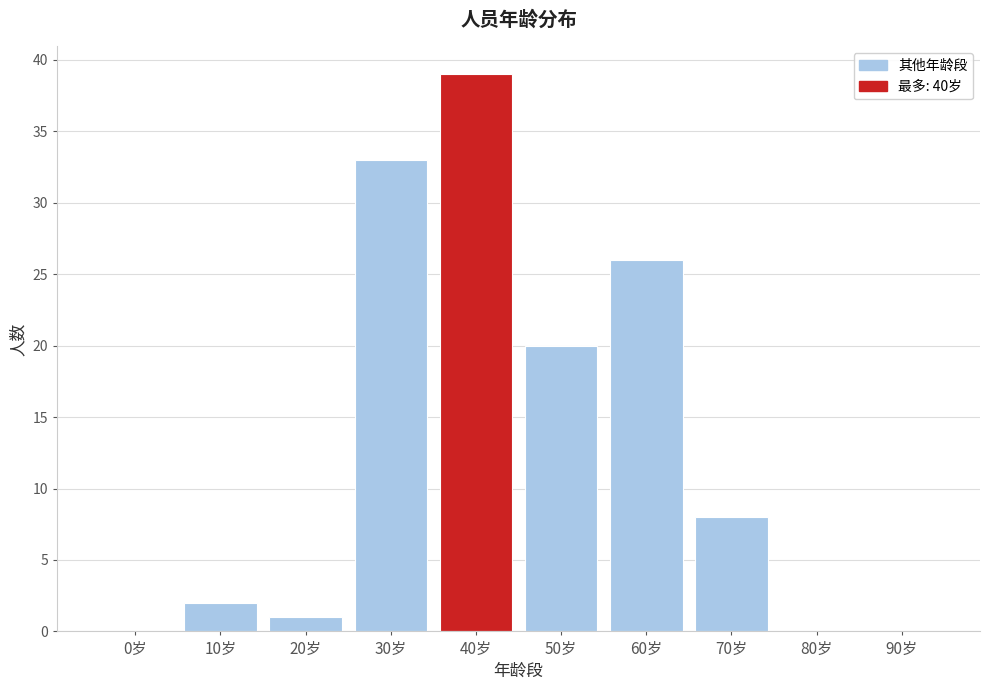

Reading right to left, what are all the values shown in this chart?

90岁=0	80岁=0	70岁=8	60岁=26	50岁=20	40岁=39	30岁=33	20岁=1	10岁=2	0岁=0